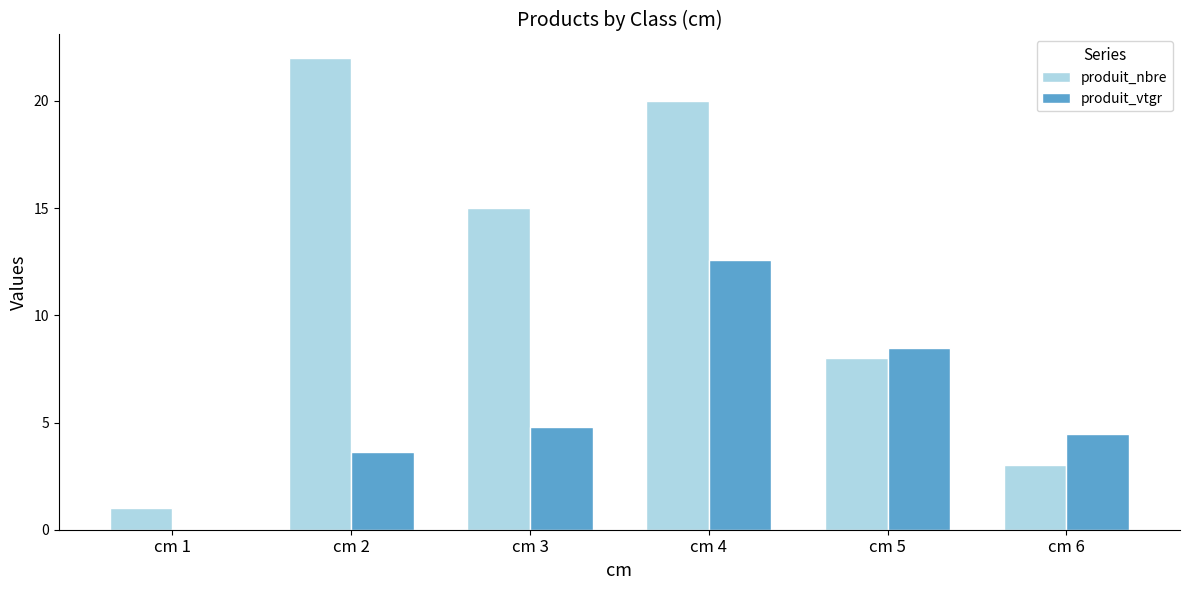

Reading left to right, extract all data points from this chart.

produit_nbre: 1.0	22.0	15.0	20.0	8.0	3.0
produit_vtgr: 0.1	3.6	4.8	12.6	8.5	4.5